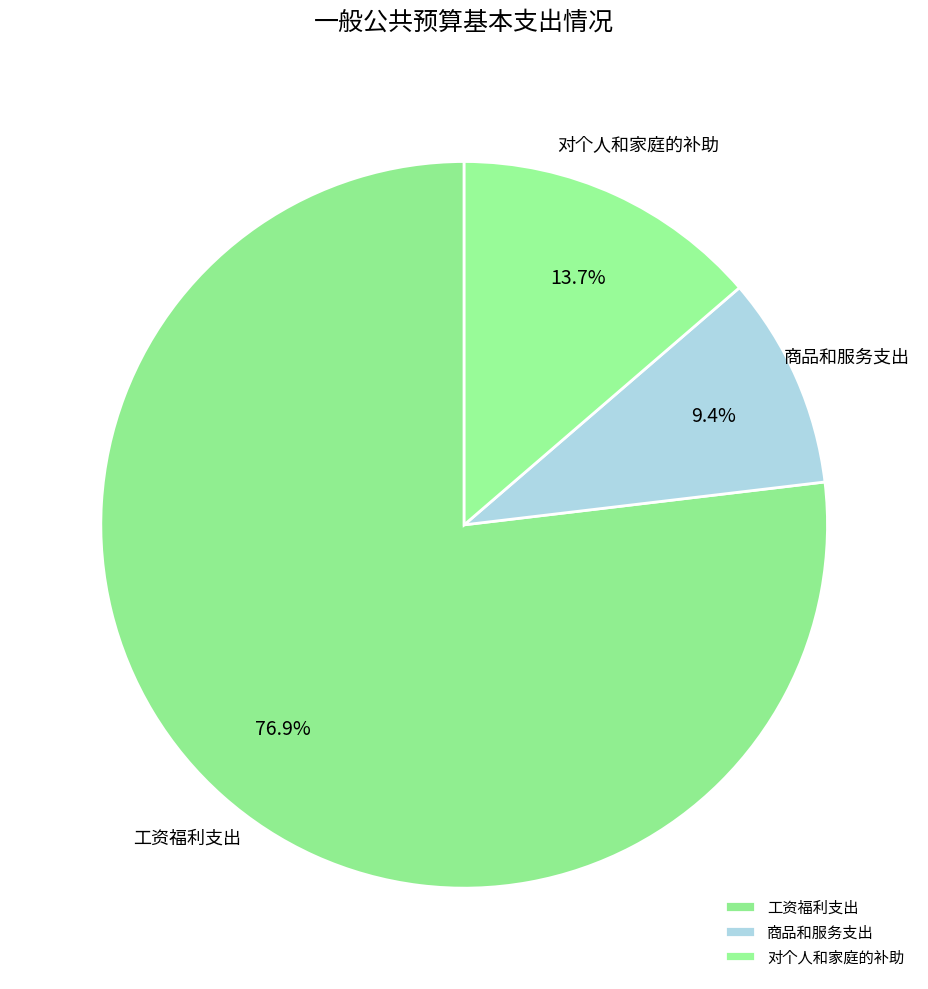

What is the largest slice in the pie chart?

工资福利支出